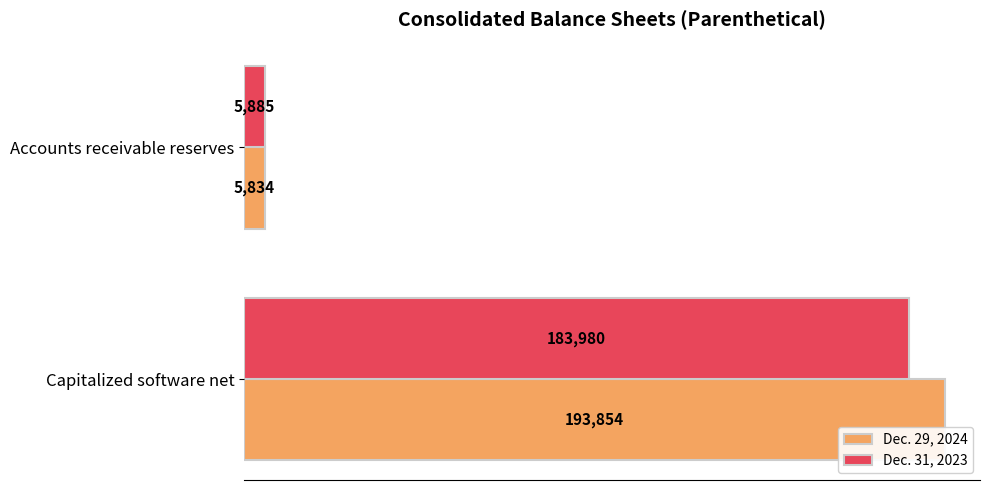

What is the minimum value for Dec. 31, 2023?

5885